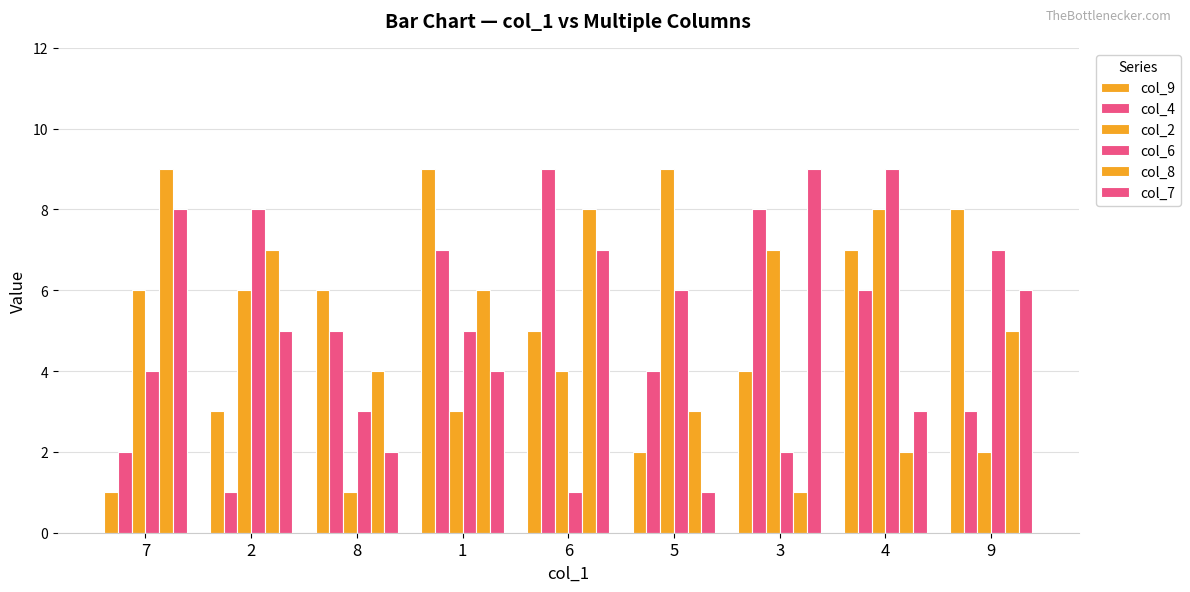

What is the approximate value of col_8 at 7?

9